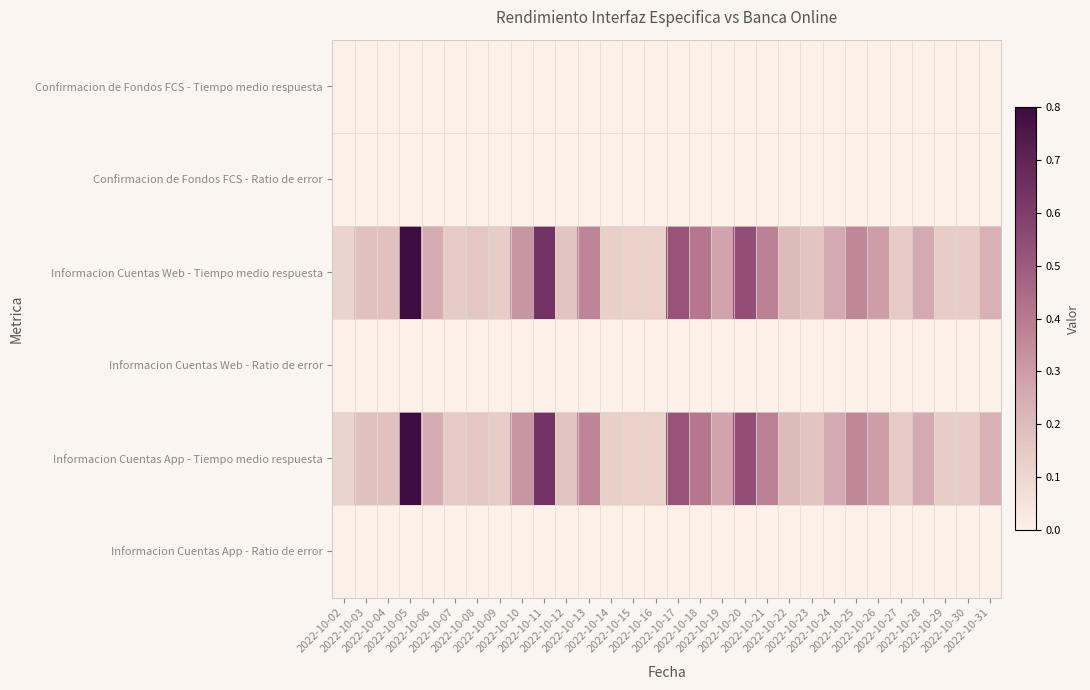

Reading left to right, extract all data points from this chart.

Confirmacion de Fondos FCS - Tiempo medio respuesta: 2022-10-02=0.0	2022-10-03=0.0	2022-10-04=0.0	2022-10-05=0.0	2022-10-06=0.0	2022-10-07=0.0	2022-10-08=0.0	2022-10-09=0.0	2022-10-10=0.0	2022-10-11=0.0	2022-10-12=0.0	2022-10-13=0.0	2022-10-14=0.0	2022-10-15=0.0	2022-10-16=0.0	2022-10-17=0.0	2022-10-18=0.0	2022-10-19=0.0	2022-10-20=0.0	2022-10-21=0.0	2022-10-22=0.0	2022-10-23=0.0	2022-10-24=0.0	2022-10-25=0.0	2022-10-26=0.0	2022-10-27=0.0	2022-10-28=0.0	2022-10-29=0.0	2022-10-30=0.0	2022-10-31=0.0
Confirmacion de Fondos FCS - Ratio de error: 2022-10-02=0.0	2022-10-03=0.0	2022-10-04=0.0	2022-10-05=0.0	2022-10-06=0.0	2022-10-07=0.0	2022-10-08=0.0	2022-10-09=0.0	2022-10-10=0.0	2022-10-11=0.0	2022-10-12=0.0	2022-10-13=0.0	2022-10-14=0.0	2022-10-15=0.0	2022-10-16=0.0	2022-10-17=0.0	2022-10-18=0.0	2022-10-19=0.0	2022-10-20=0.0	2022-10-21=0.0	2022-10-22=0.0	2022-10-23=0.0	2022-10-24=0.0	2022-10-25=0.0	2022-10-26=0.0	2022-10-27=0.0	2022-10-28=0.0	2022-10-29=0.0	2022-10-30=0.0	2022-10-31=0.0
Informacion Cuentas Web - Tiempo medio respuesta: 2022-10-02=0.1	2022-10-03=0.2	2022-10-04=0.2	2022-10-05=0.8	2022-10-06=0.2	2022-10-07=0.1	2022-10-08=0.2	2022-10-09=0.1	2022-10-10=0.3	2022-10-11=0.6	2022-10-12=0.2	2022-10-13=0.4	2022-10-14=0.1	2022-10-15=0.1	2022-10-16=0.1	2022-10-17=0.5	2022-10-18=0.4	2022-10-19=0.3	2022-10-20=0.5	2022-10-21=0.4	2022-10-22=0.2	2022-10-23=0.2	2022-10-24=0.3	2022-10-25=0.4	2022-10-26=0.3	2022-10-27=0.1	2022-10-28=0.3	2022-10-29=0.1	2022-10-30=0.1	2022-10-31=0.2
Informacion Cuentas Web - Ratio de error: 2022-10-02=0.0	2022-10-03=0.0	2022-10-04=0.0	2022-10-05=0.0	2022-10-06=0.0	2022-10-07=0.0	2022-10-08=0.0	2022-10-09=0.0	2022-10-10=0.0	2022-10-11=0.0	2022-10-12=0.0	2022-10-13=0.0	2022-10-14=0.0	2022-10-15=0.0	2022-10-16=0.0	2022-10-17=0.0	2022-10-18=0.0	2022-10-19=0.0	2022-10-20=0.0	2022-10-21=0.0	2022-10-22=0.0	2022-10-23=0.0	2022-10-24=0.0	2022-10-25=0.0	2022-10-26=0.0	2022-10-27=0.0	2022-10-28=0.0	2022-10-29=0.0	2022-10-30=0.0	2022-10-31=0.0
Informacion Cuentas App - Tiempo medio respuesta: 2022-10-02=0.1	2022-10-03=0.2	2022-10-04=0.2	2022-10-05=0.8	2022-10-06=0.2	2022-10-07=0.1	2022-10-08=0.2	2022-10-09=0.1	2022-10-10=0.3	2022-10-11=0.6	2022-10-12=0.2	2022-10-13=0.4	2022-10-14=0.1	2022-10-15=0.1	2022-10-16=0.1	2022-10-17=0.5	2022-10-18=0.4	2022-10-19=0.3	2022-10-20=0.5	2022-10-21=0.4	2022-10-22=0.2	2022-10-23=0.2	2022-10-24=0.3	2022-10-25=0.4	2022-10-26=0.3	2022-10-27=0.1	2022-10-28=0.3	2022-10-29=0.1	2022-10-30=0.1	2022-10-31=0.2
Informacion Cuentas App - Ratio de error: 2022-10-02=0.0	2022-10-03=0.0	2022-10-04=0.0	2022-10-05=0.0	2022-10-06=0.0	2022-10-07=0.0	2022-10-08=0.0	2022-10-09=0.0	2022-10-10=0.0	2022-10-11=0.0	2022-10-12=0.0	2022-10-13=0.0	2022-10-14=0.0	2022-10-15=0.0	2022-10-16=0.0	2022-10-17=0.0	2022-10-18=0.0	2022-10-19=0.0	2022-10-20=0.0	2022-10-21=0.0	2022-10-22=0.0	2022-10-23=0.0	2022-10-24=0.0	2022-10-25=0.0	2022-10-26=0.0	2022-10-27=0.0	2022-10-28=0.0	2022-10-29=0.0	2022-10-30=0.0	2022-10-31=0.0